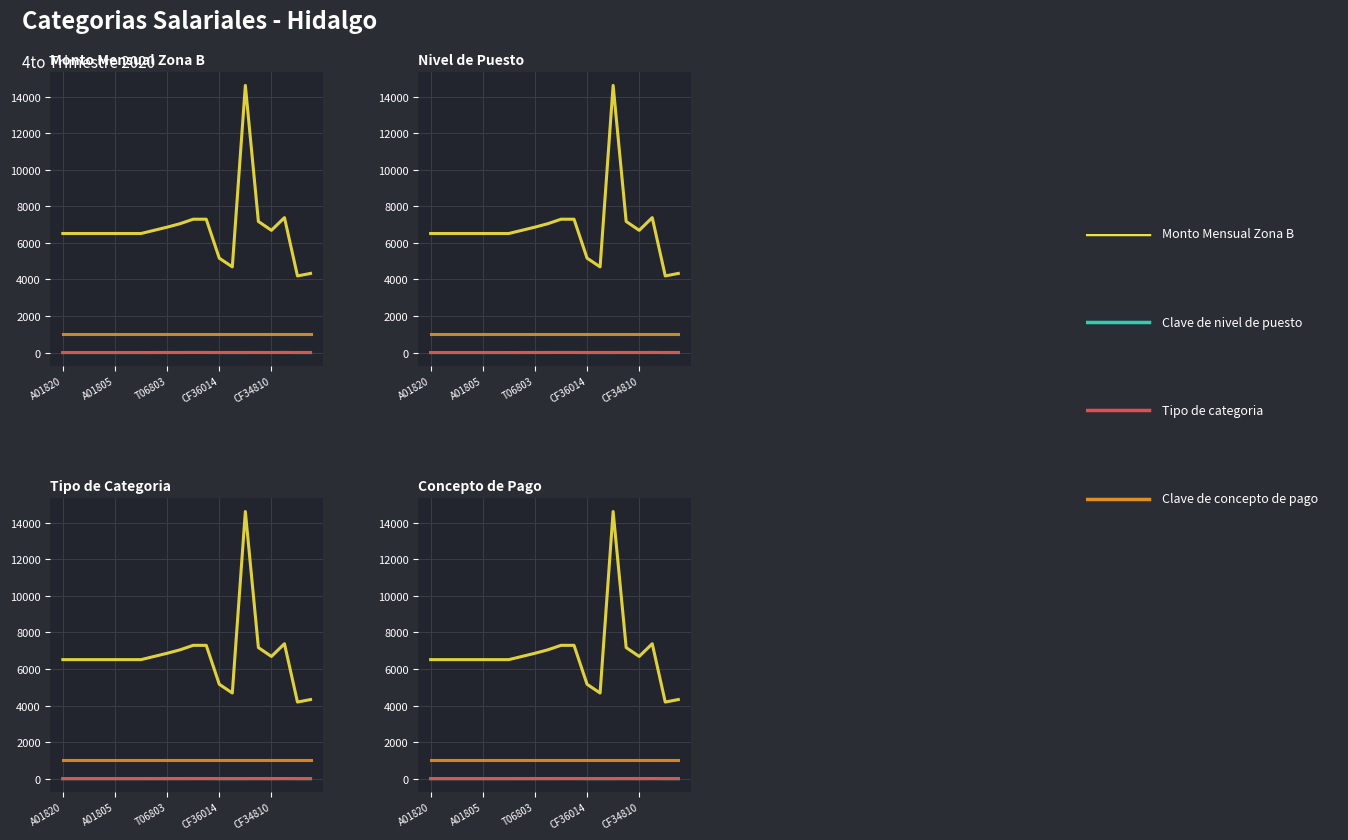

How many lines are shown in the chart?

4